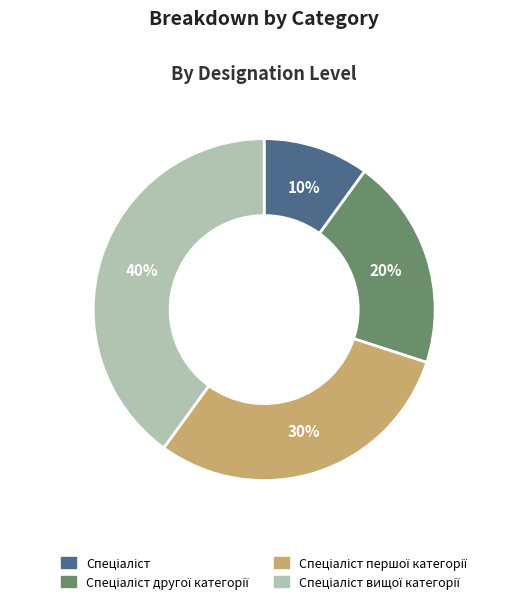

To the nearest percent, what is the average slice percentage?

25%